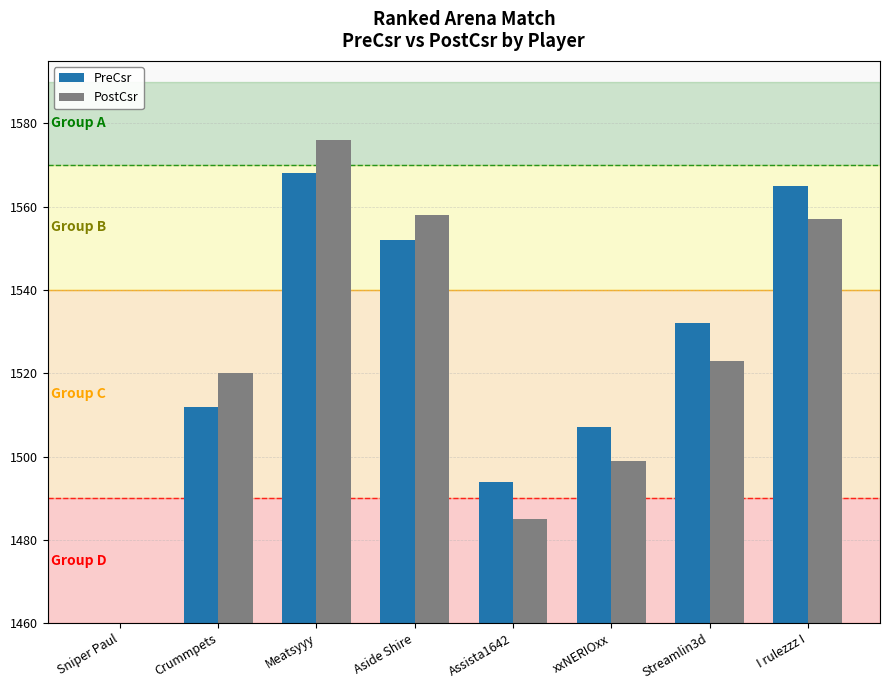

Between I rulezzz I and Aside Shire, which is larger?

I rulezzz I